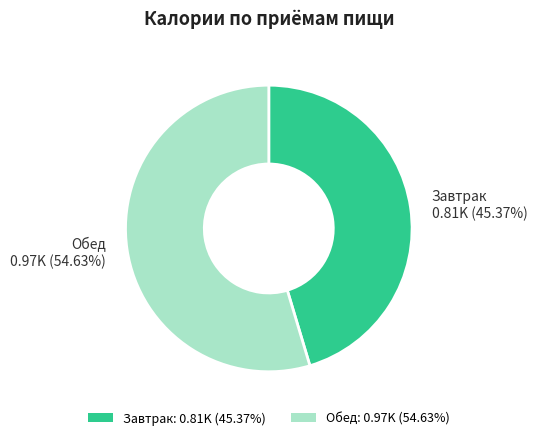

What portion of the pie excludes Обед?

45.4%